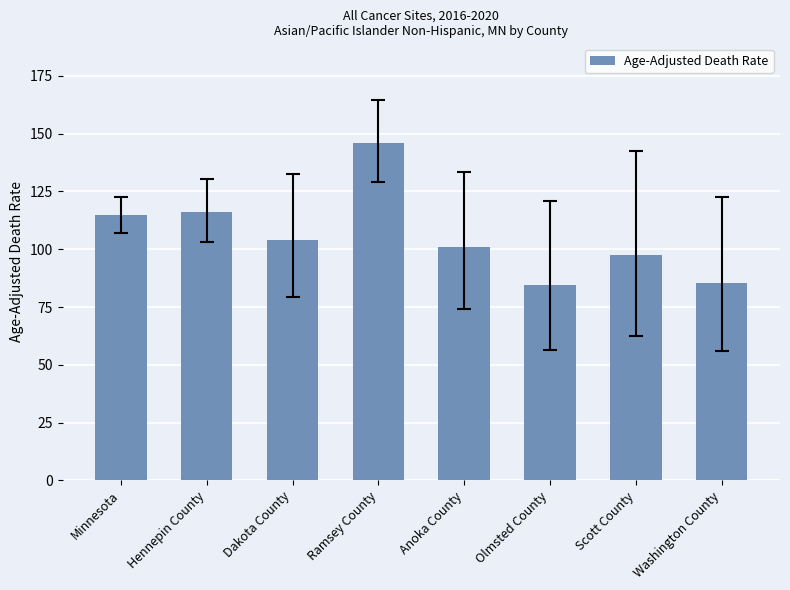

Approximately how many times larger is the value at Scott County compared to Dakota County?

0.9